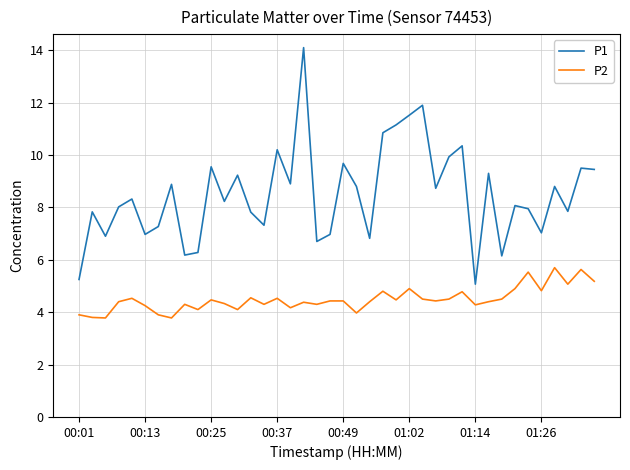

What is the maximum value for P2?

5.7